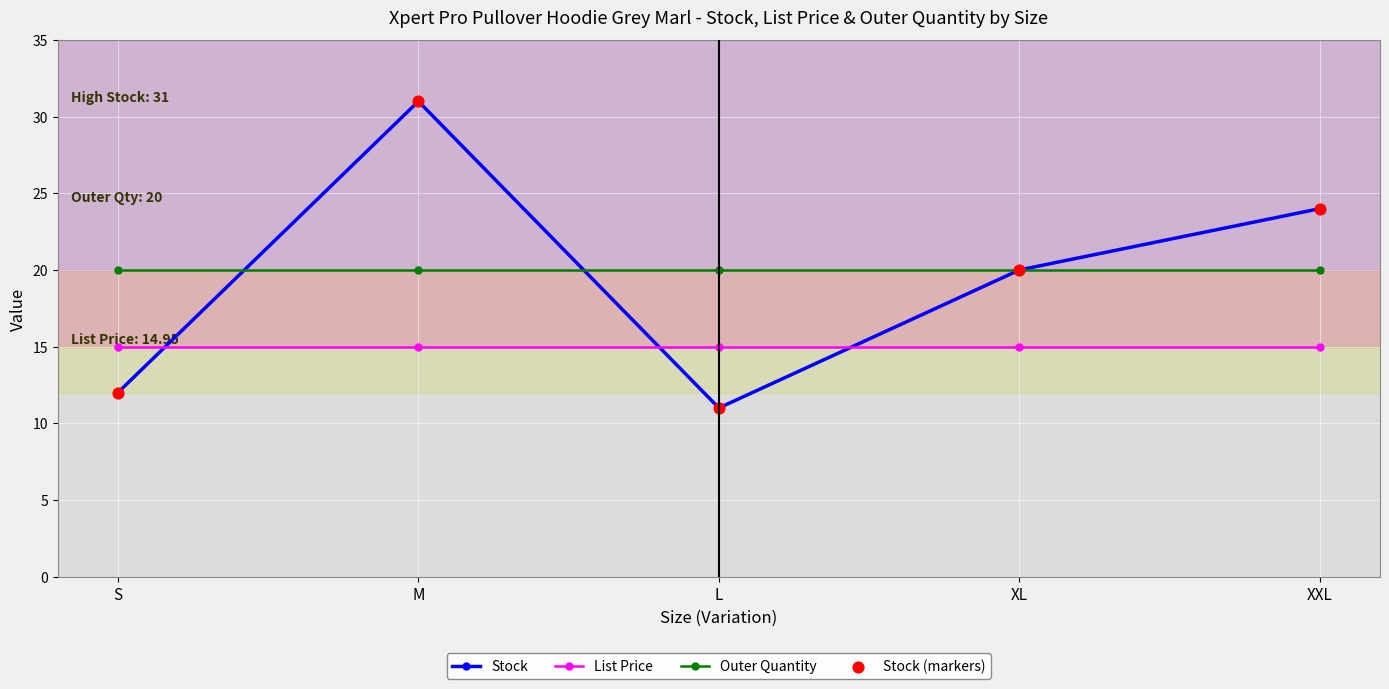

What is the spread (max minus min) of values at L?

9.0